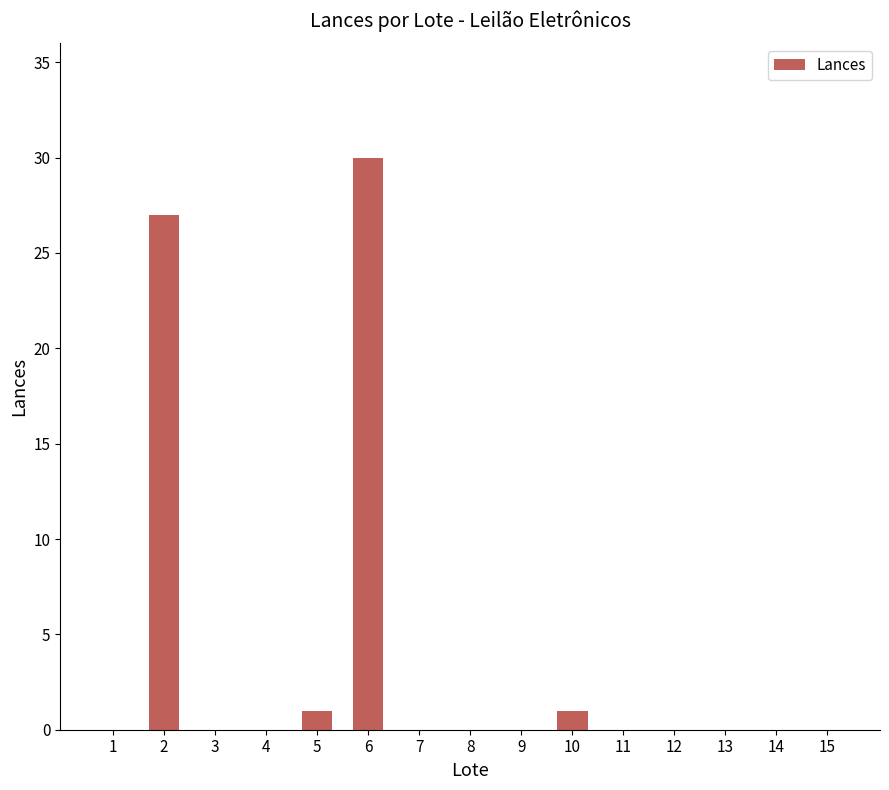

Reading left to right, extract all data points from this chart.

0	27	0	0	1	30	0	0	0	1	0	0	0	0	0